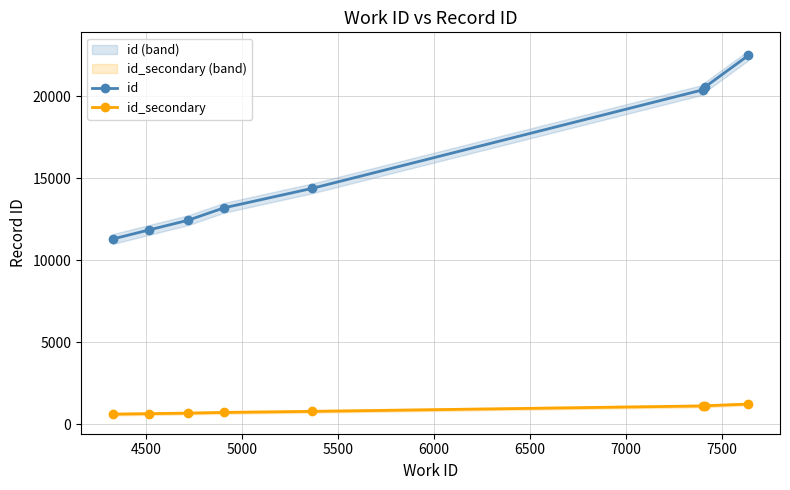

True or false: id has more than 1 points higher than both neighbors.

False